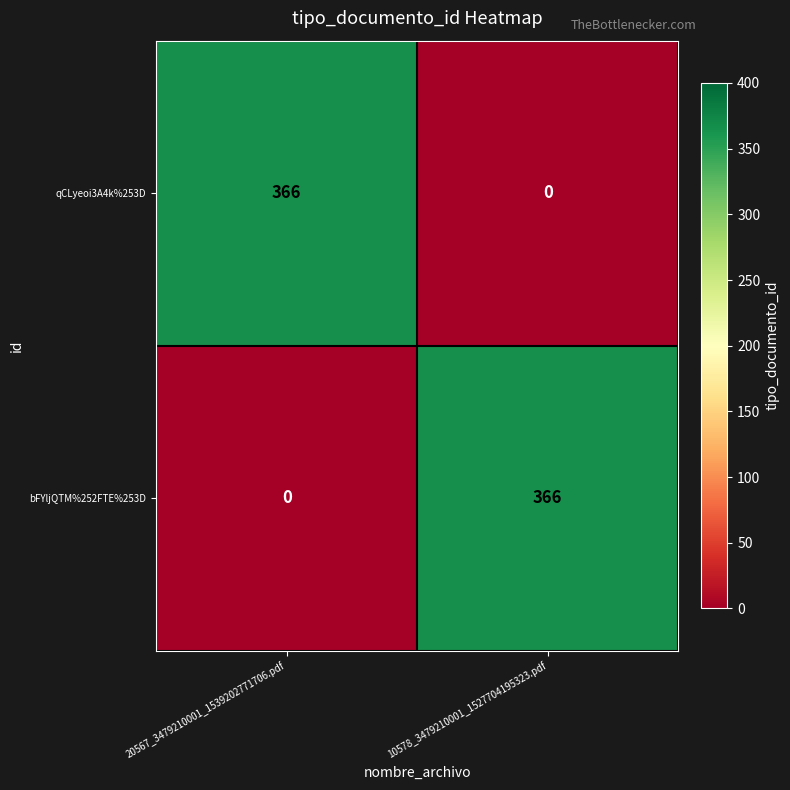

True or false: bFYljQTM%252FTE%253D has a value of -244 at 20567_3479210001_1539202771706.pdf.

False